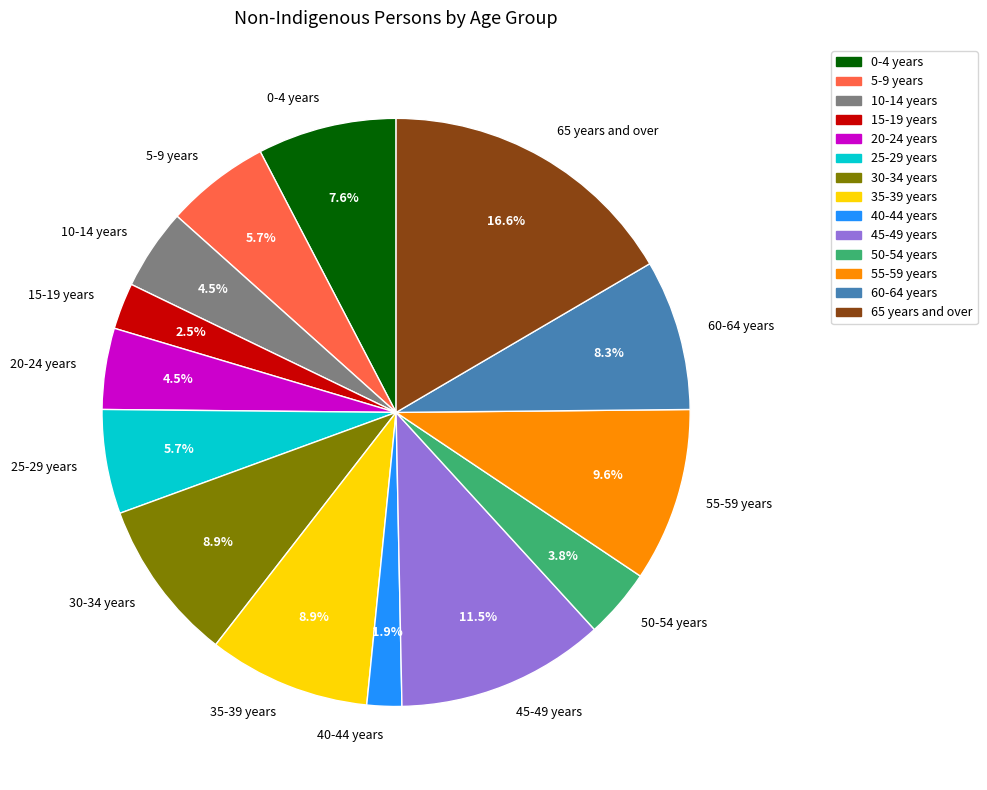

To the nearest percent, what portion does 30-34 years represent?

9%